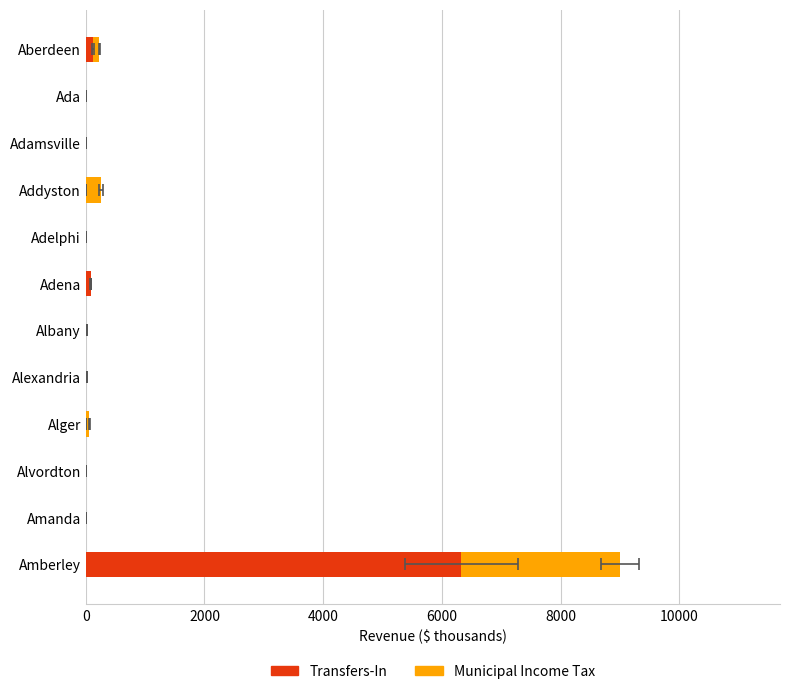

Does the chart contain any negative values?

No